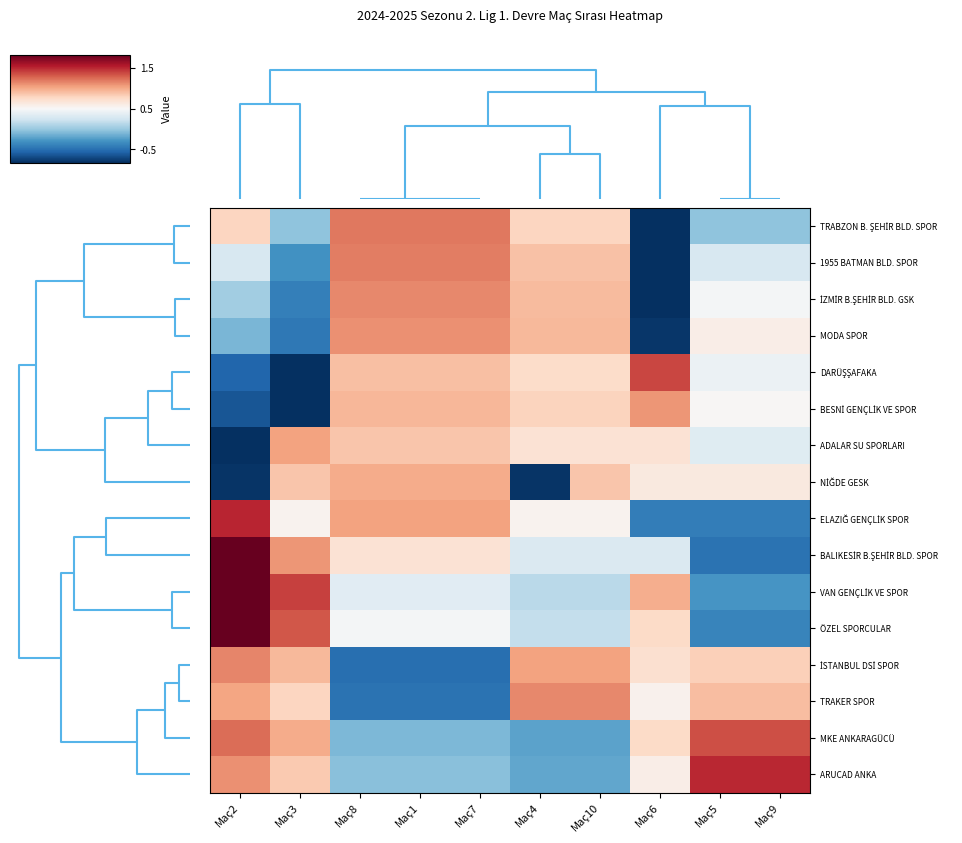

How many positive values does the TRABZON B. ŞEHİR BLD. SPOR series have?

6